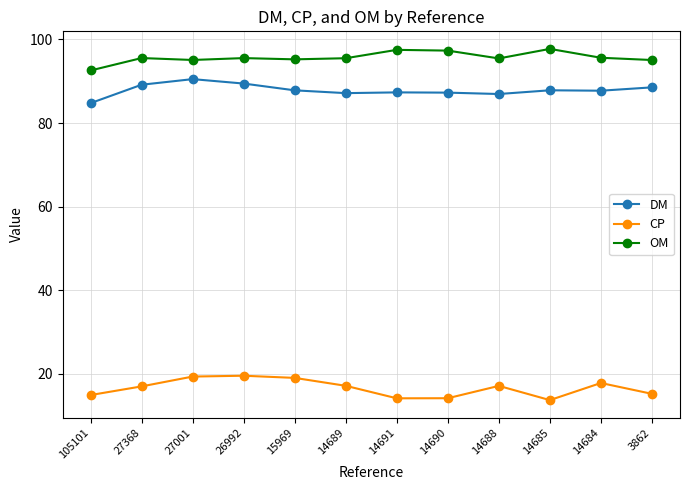

What is the difference between the highest and lowest values at 14685?

84.0